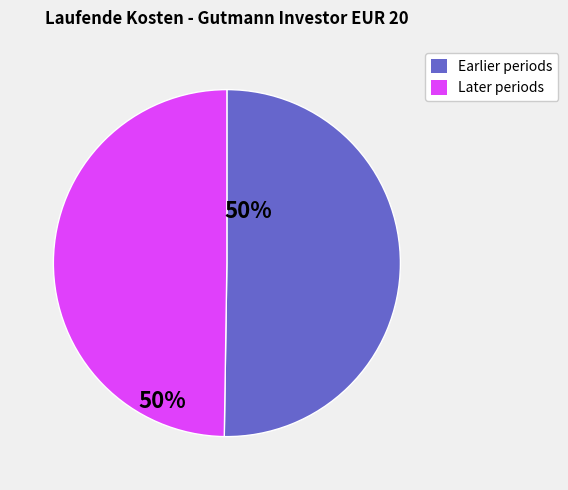

How many slices are in this pie chart?

2